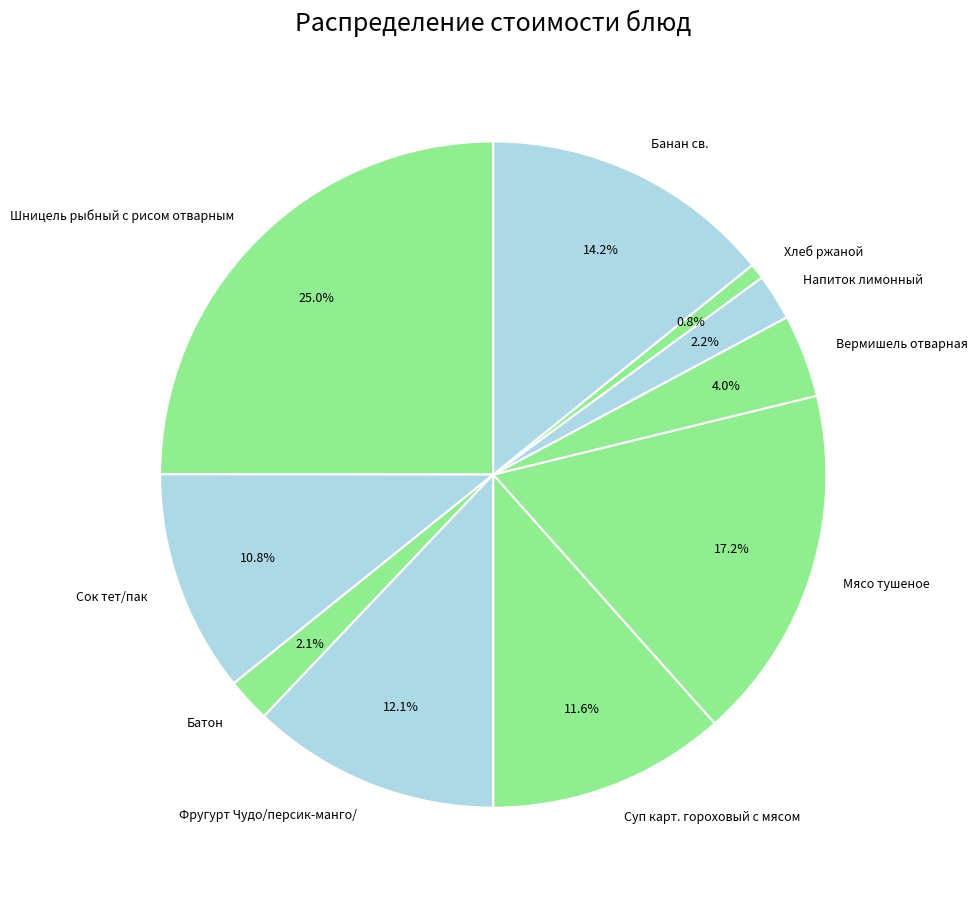

Combined, what portion of the pie is Хлеб ржаной and Батон?

2.9%